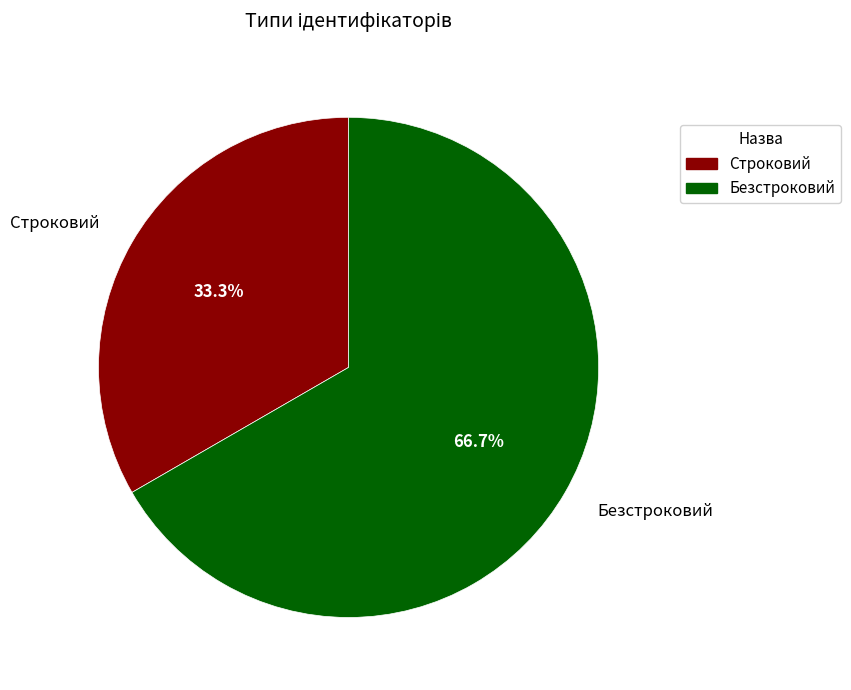

Is there any slice that represents more than half of the pie?

Yes